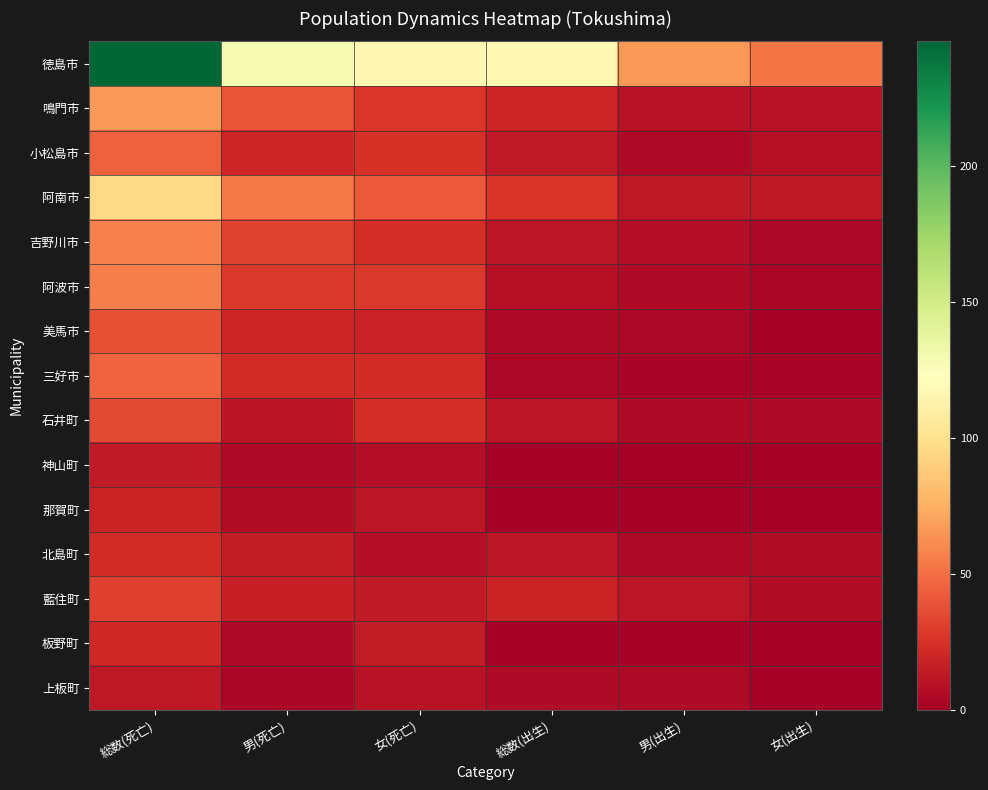

What is the total value across all series at 男(死亡)?

412